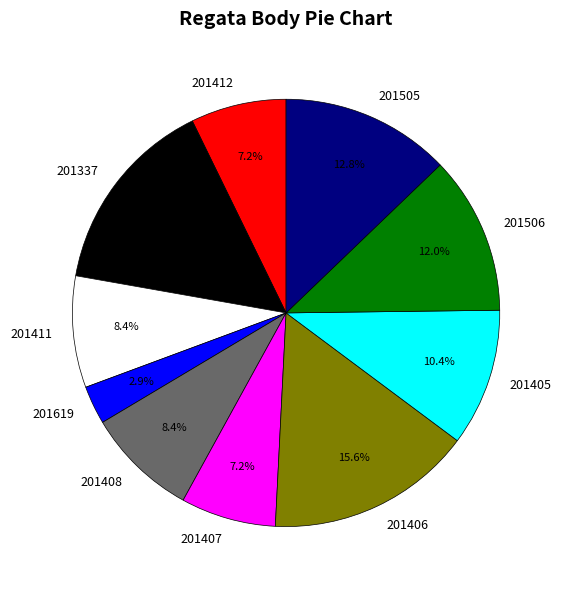

What is the largest slice in the pie chart?

201406